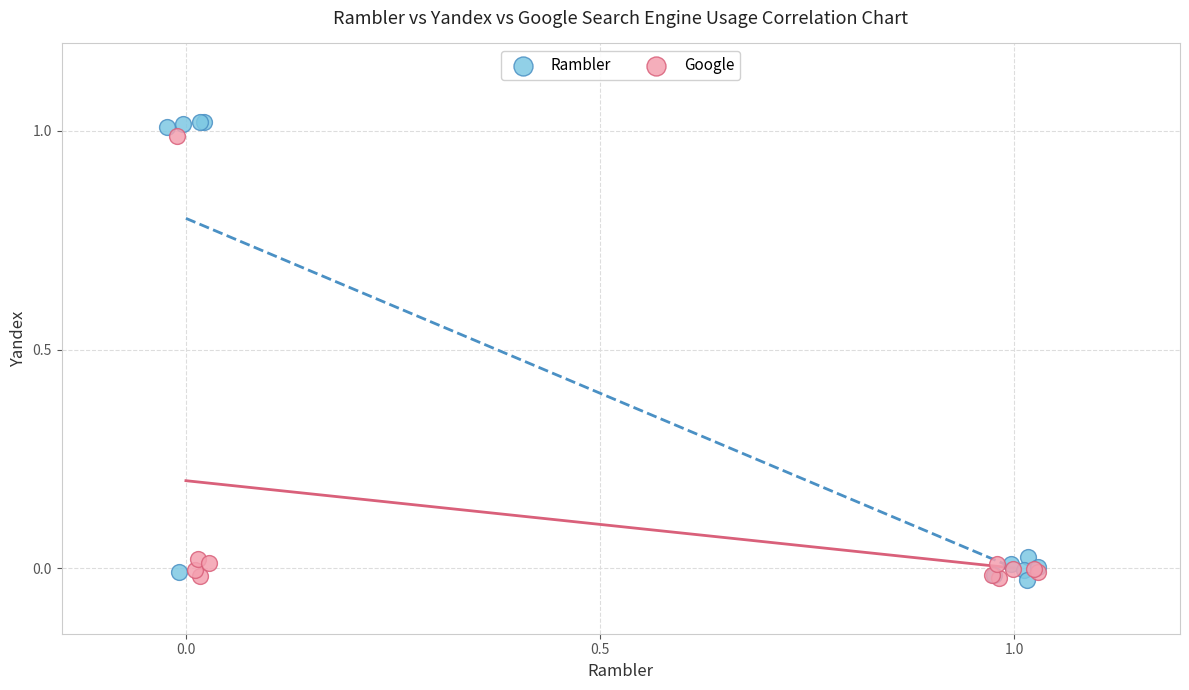

Which series contains the highest Y value?

Rambler